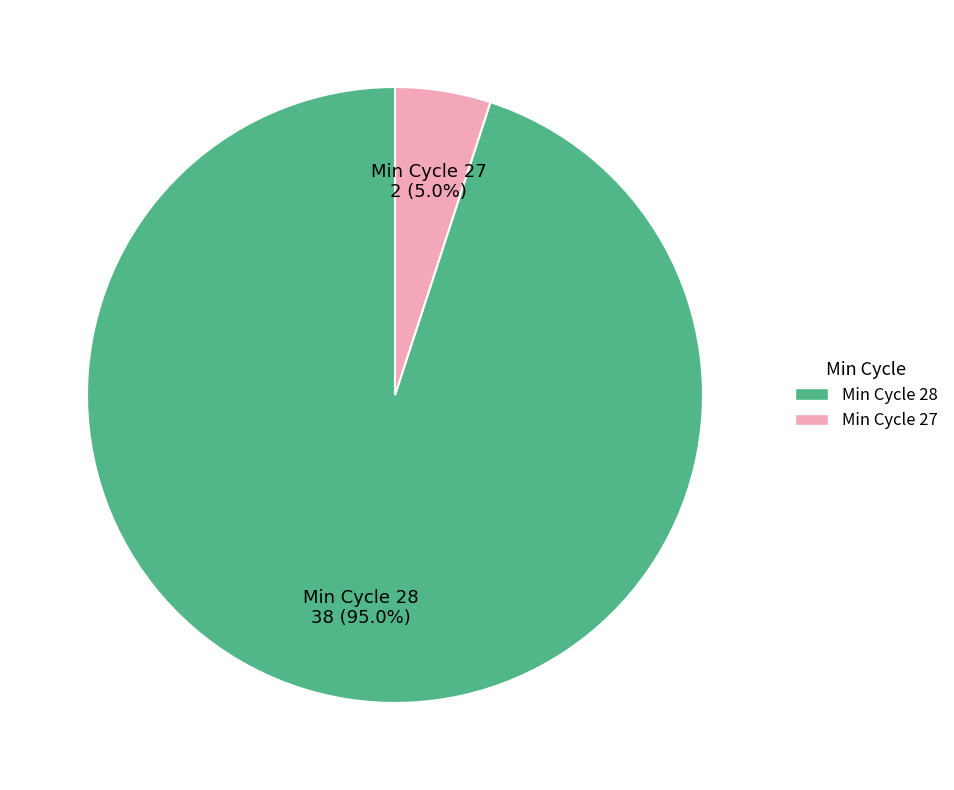

What percentage is NOT represented by Min Cycle 28?

5.0%